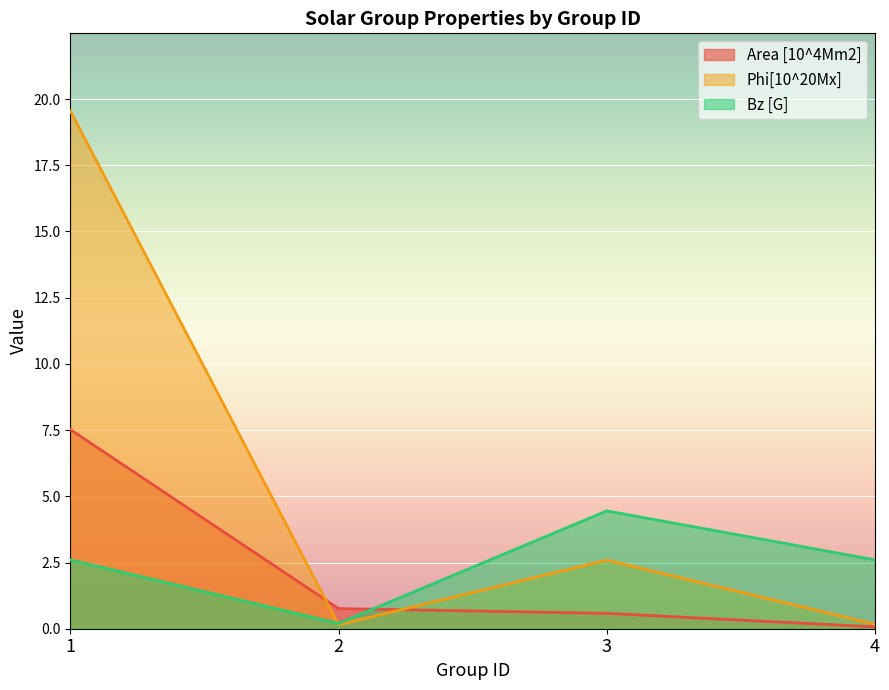

How many data points in Bz [G] are above 2?

3